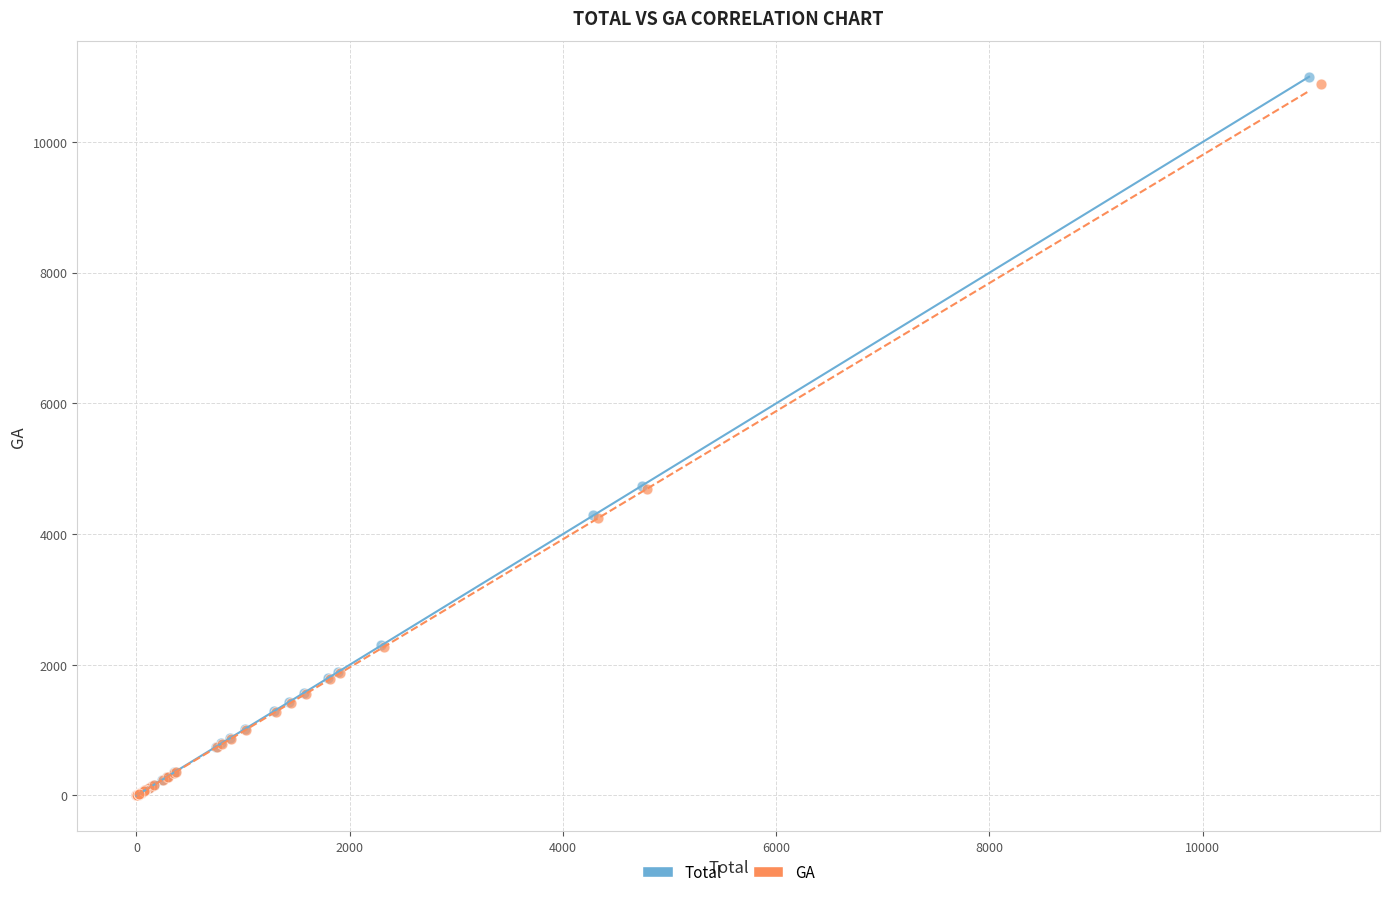

Which series has the widest spread of Y values?

Total